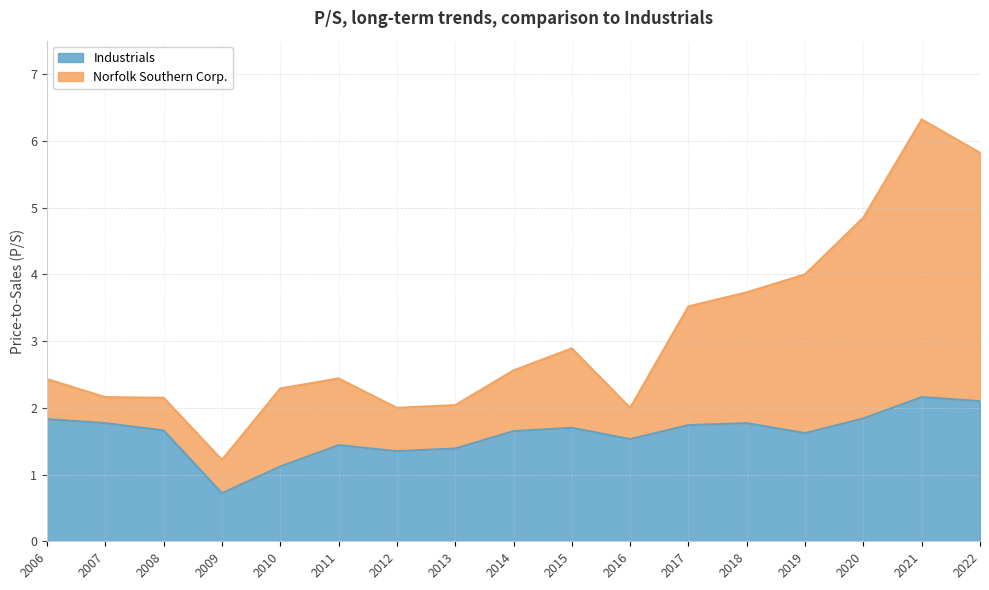

What are all the series names shown in the legend?

Industrials, Norfolk Southern Corp.